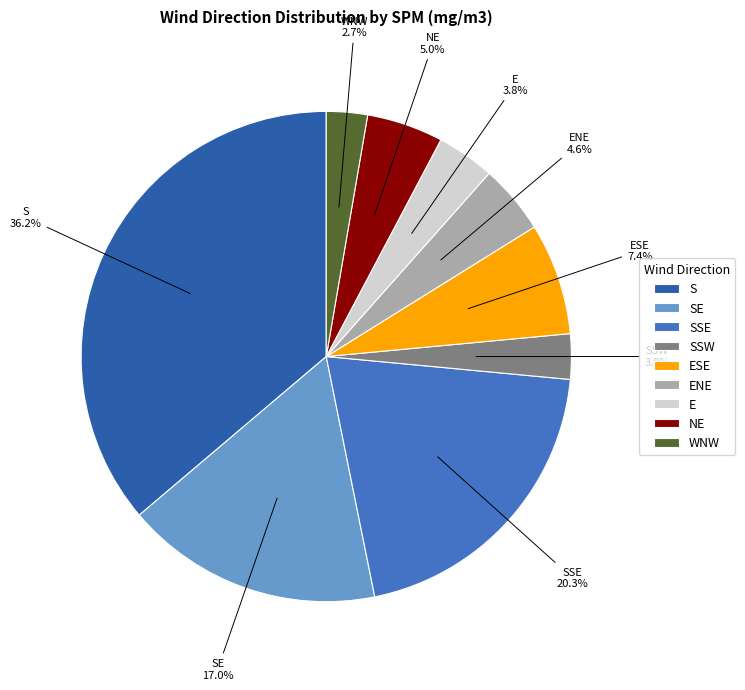

Is there a majority slice in this chart?

No